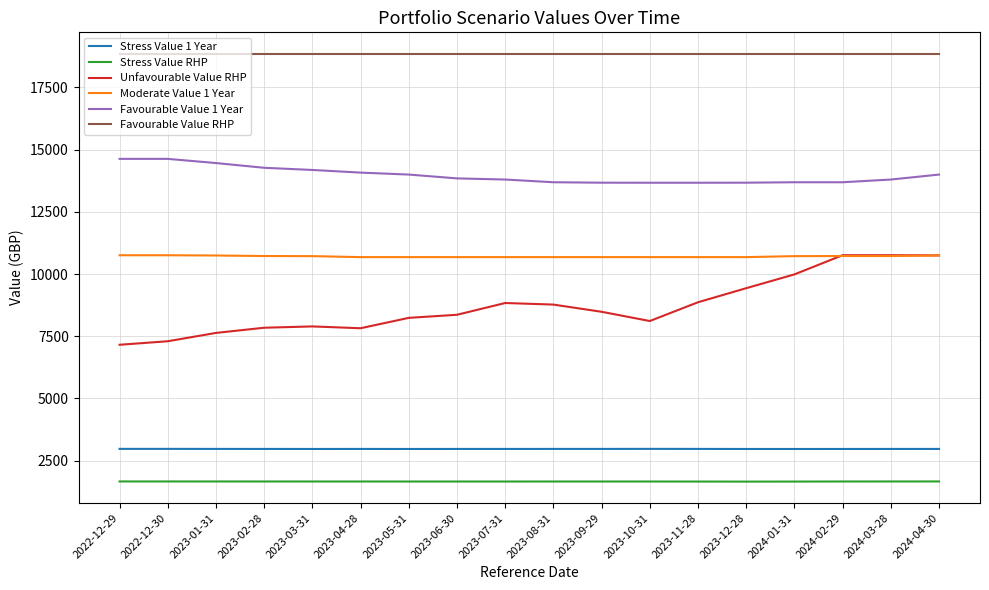

What is the total value across all series at 2023-02-28?

56325.5